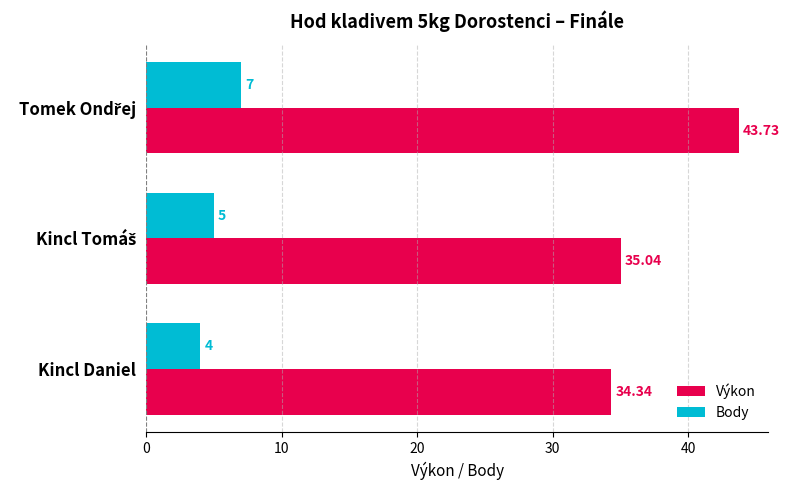

List the series in order of their overall mean, lowest first.

Body, Výkon